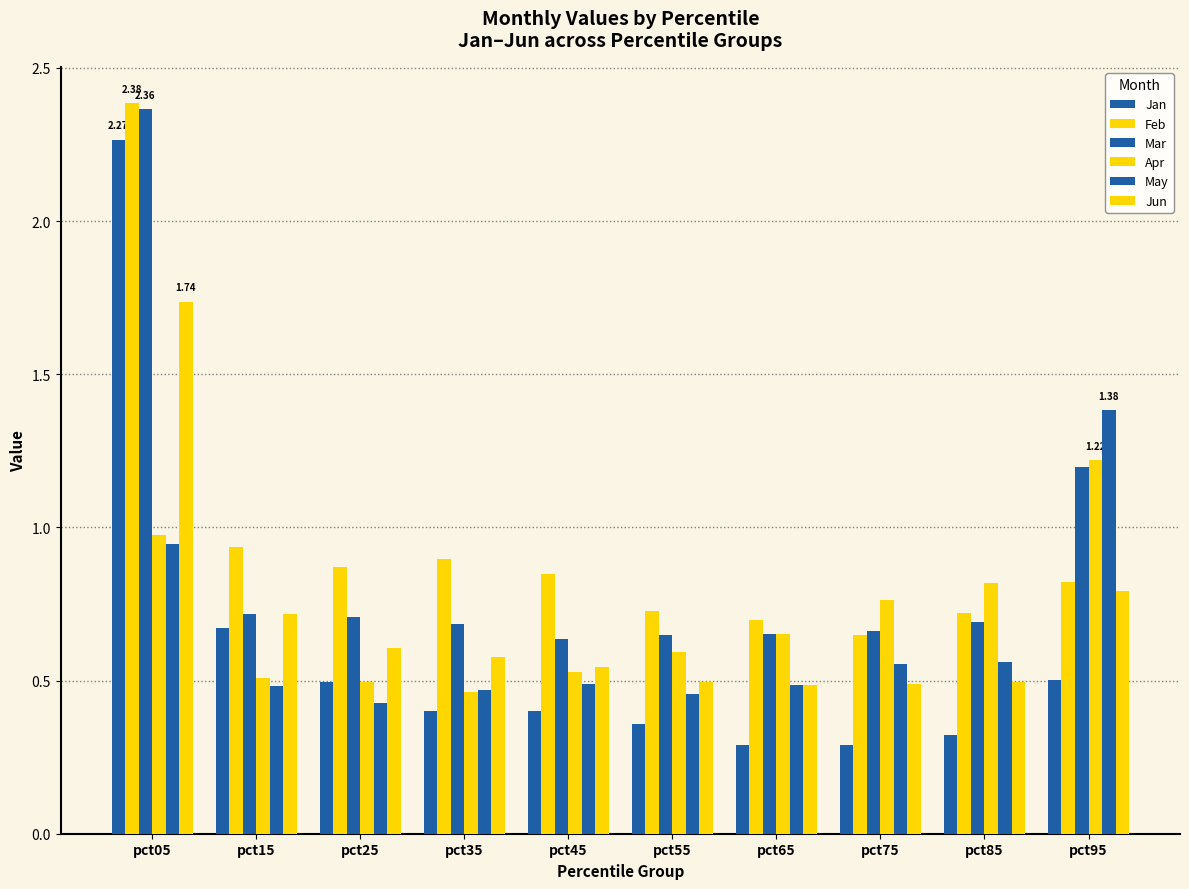

What is the maximum value for Apr?

1.2